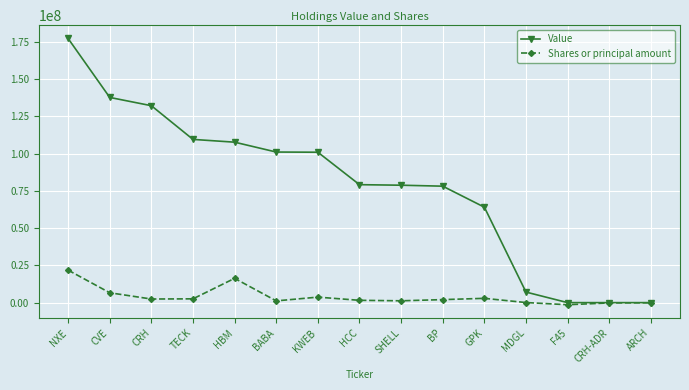

Which series has the largest range (max minus min)?

Value